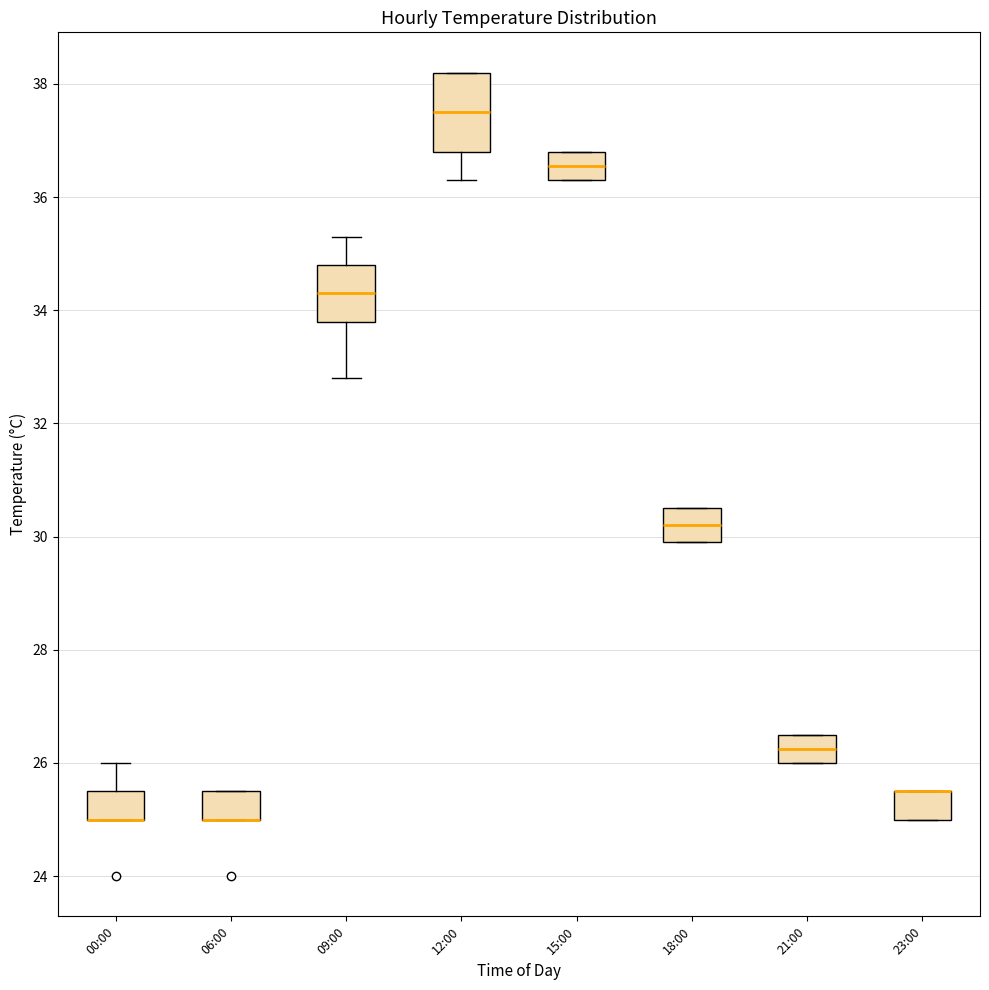

Where is the lower edge of the box for 00:00 on the y-axis? The values are not printed on the chart, so give them approximately, as read against the axis.

25.0